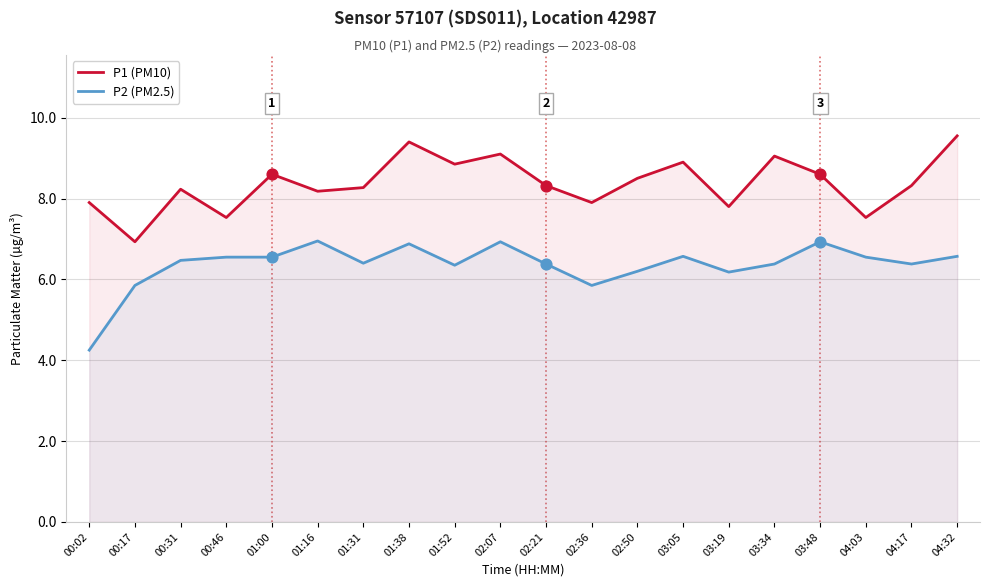

What is the total value across all series at 01:52?

15.2